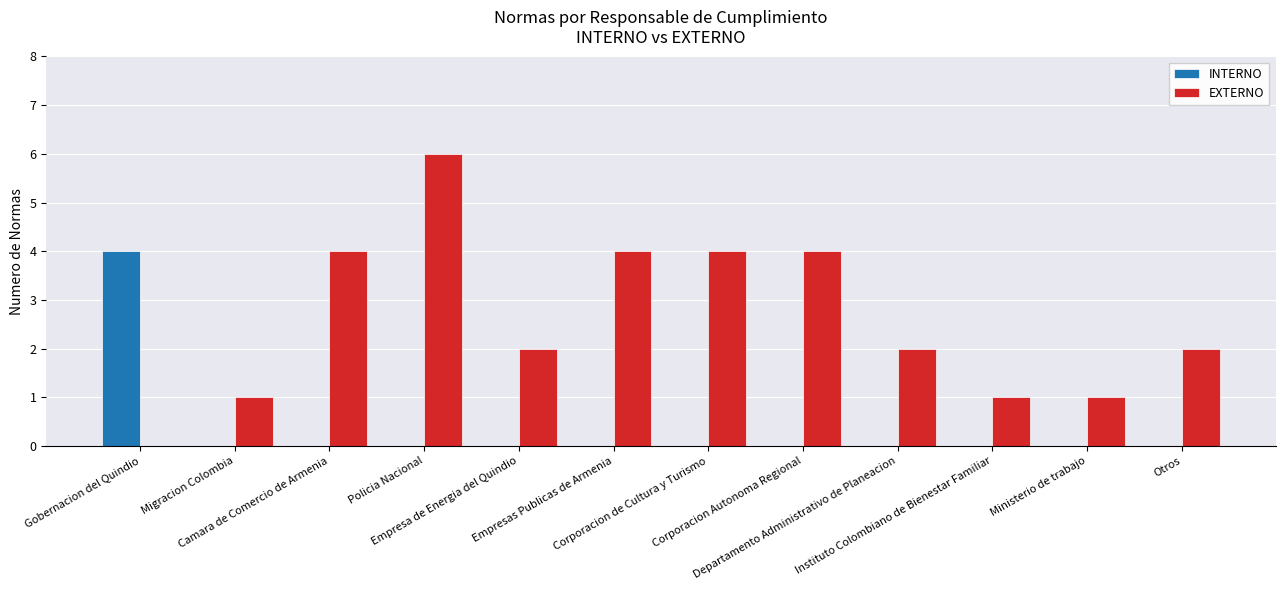

How many positive values does the EXTERNO series have?

11